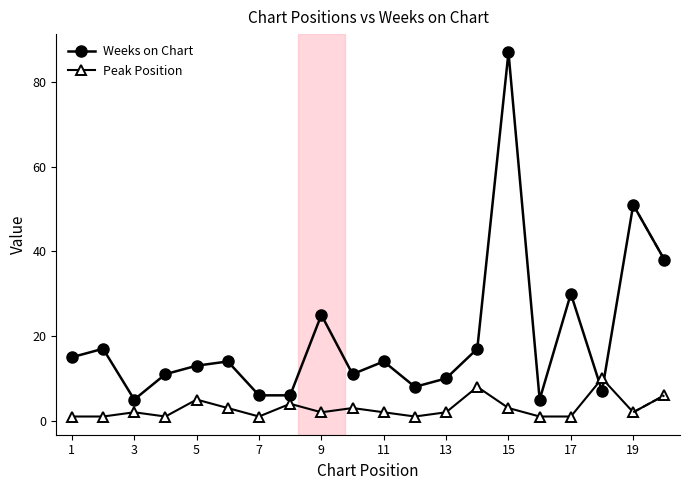

At how many categories does at least one series exceed 80?

1